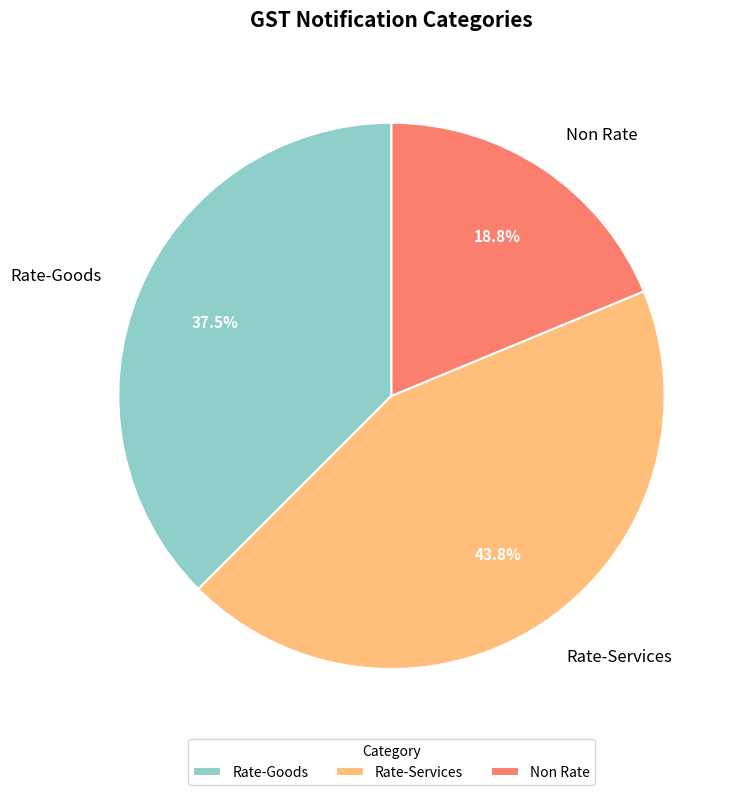

Is there a majority slice in this chart?

No